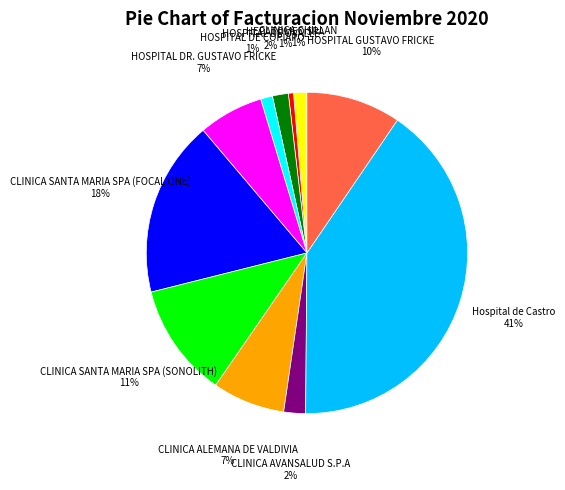

Does Hospital de Castro represent more than half of the total?

No